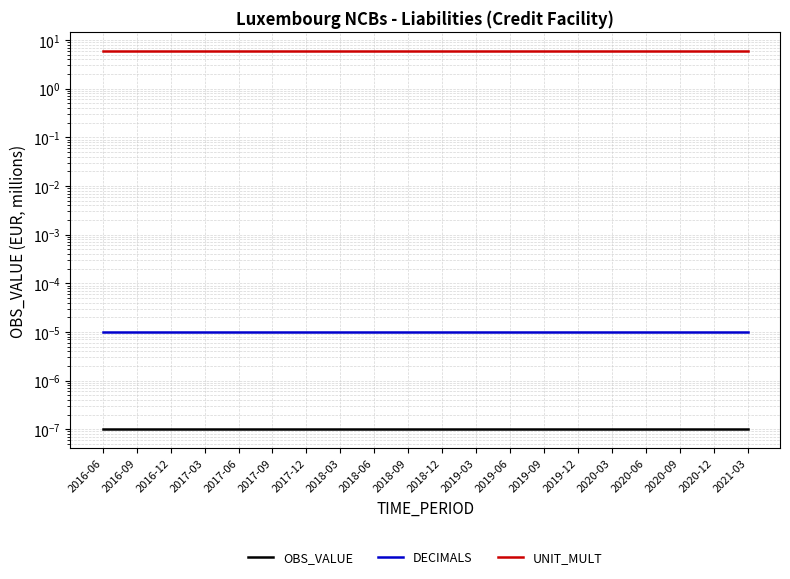

Reading left to right, extract all data points from this chart.

OBS_VALUE: 2016-06=0.0	2016-09=0.0	2016-12=0.0	2017-03=0.0	2017-06=0.0	2017-09=0.0	2017-12=0.0	2018-03=0.0	2018-06=0.0	2018-09=0.0	2018-12=0.0	2019-03=0.0	2019-06=0.0	2019-09=0.0	2019-12=0.0	2020-03=0.0	2020-06=0.0	2020-09=0.0	2020-12=0.0	2021-03=0.0
DECIMALS: 2016-06=0.0	2016-09=0.0	2016-12=0.0	2017-03=0.0	2017-06=0.0	2017-09=0.0	2017-12=0.0	2018-03=0.0	2018-06=0.0	2018-09=0.0	2018-12=0.0	2019-03=0.0	2019-06=0.0	2019-09=0.0	2019-12=0.0	2020-03=0.0	2020-06=0.0	2020-09=0.0	2020-12=0.0	2021-03=0.0
UNIT_MULT: 2016-06=6.0	2016-09=6.0	2016-12=6.0	2017-03=6.0	2017-06=6.0	2017-09=6.0	2017-12=6.0	2018-03=6.0	2018-06=6.0	2018-09=6.0	2018-12=6.0	2019-03=6.0	2019-06=6.0	2019-09=6.0	2019-12=6.0	2020-03=6.0	2020-06=6.0	2020-09=6.0	2020-12=6.0	2021-03=6.0